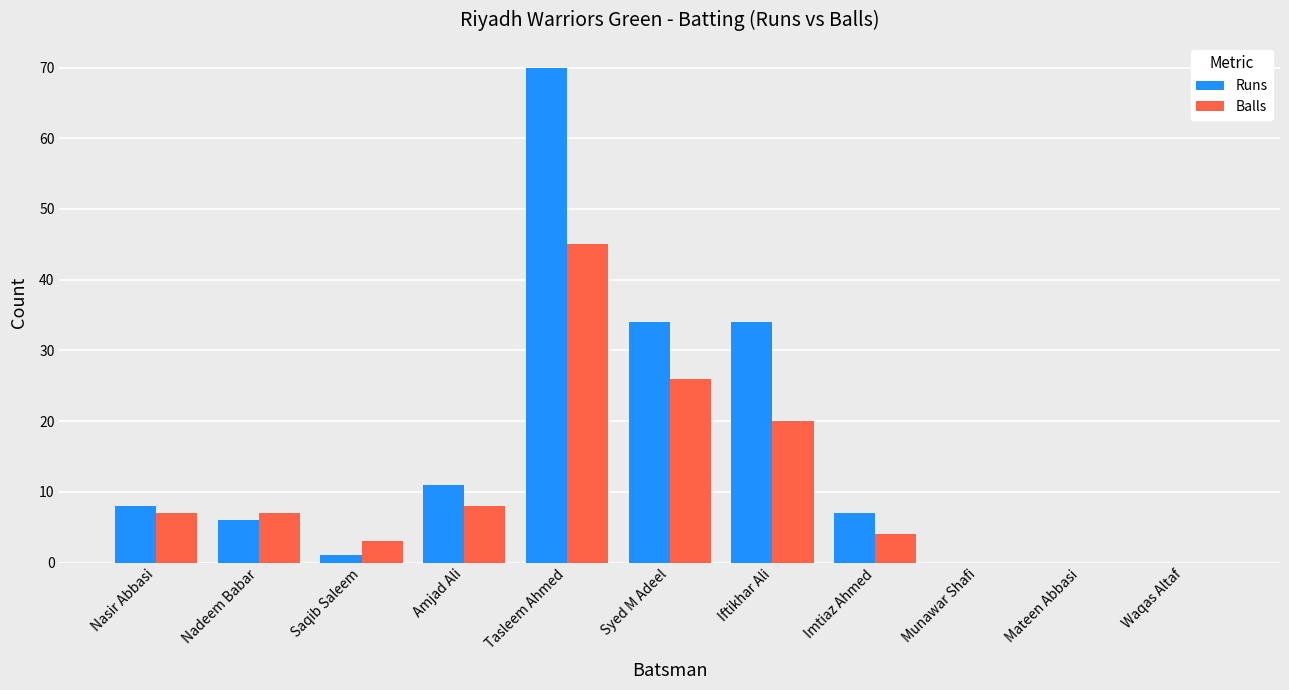

What is the sum of all Runs values?

171